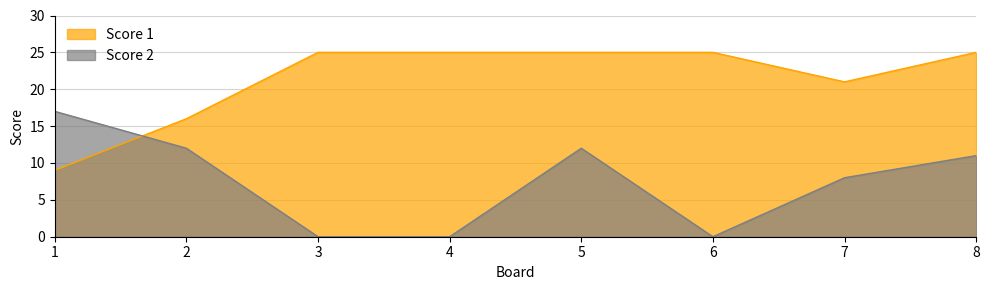

Read the Score 1 value at 4, to the nearest 10.

20